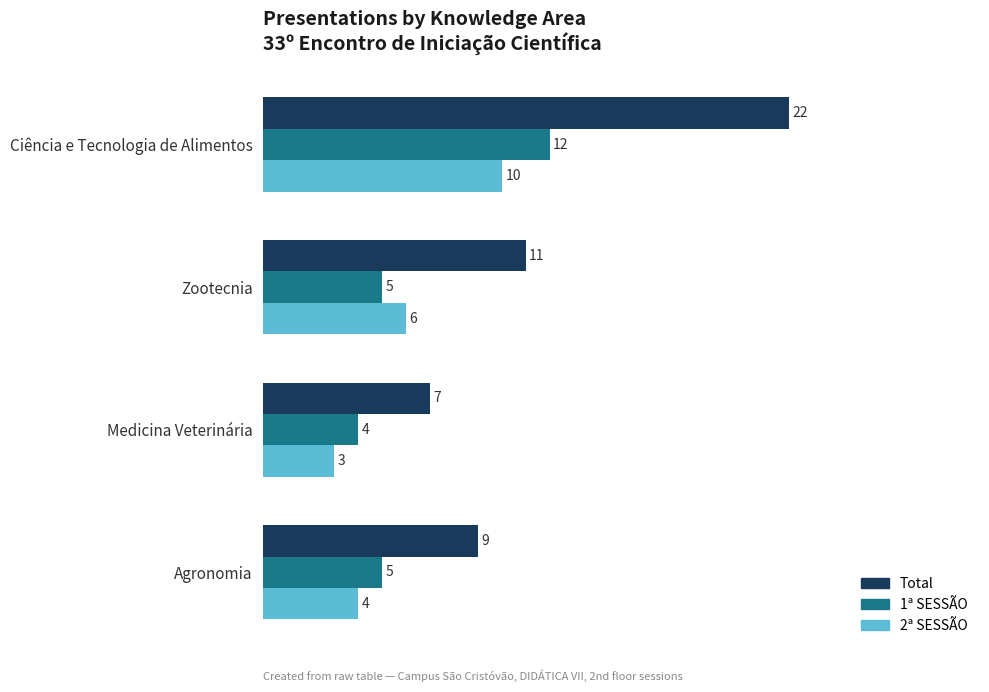

Where is Total nearest to the value 14?

Zootecnia